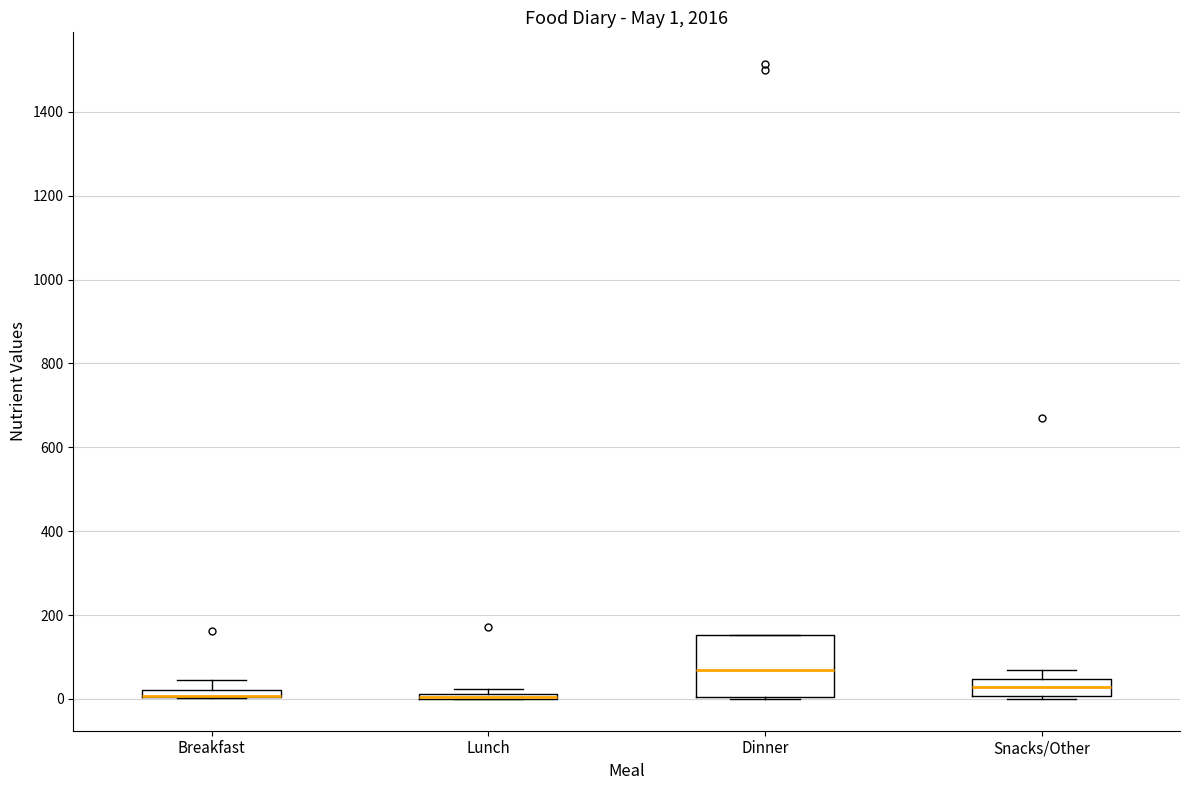

Which box is the tallest, from its lower edge to its upper edge?

Dinner